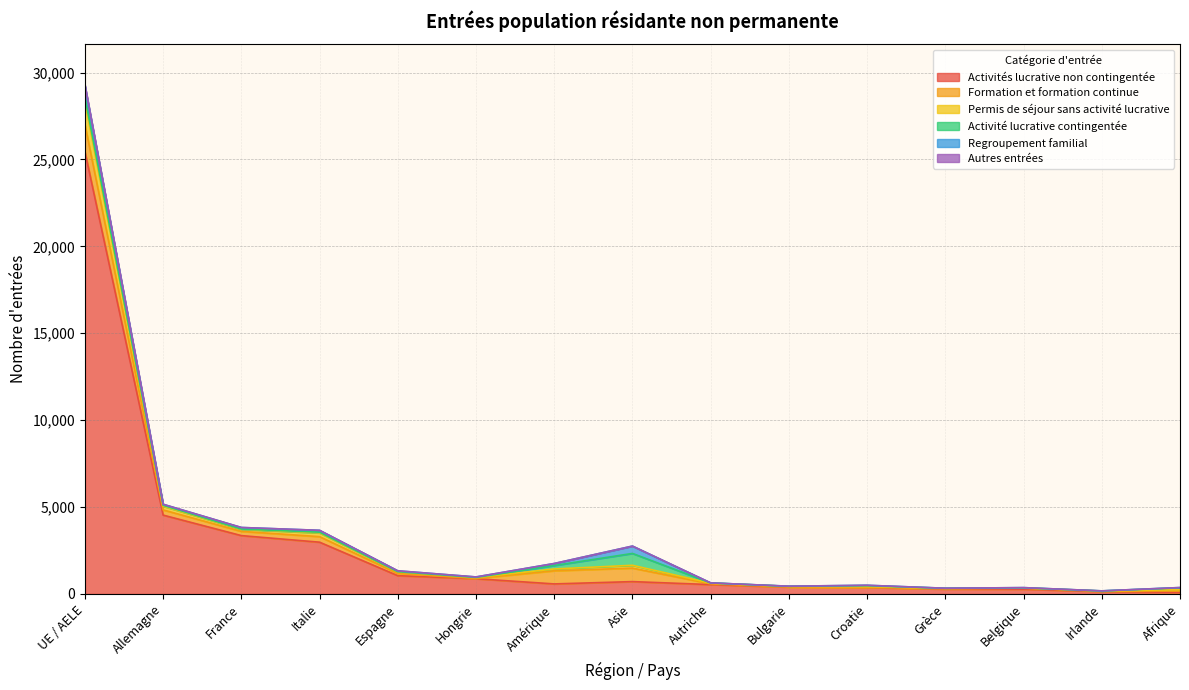

At which category does the chart reach its peak across all series?

UE / AELE